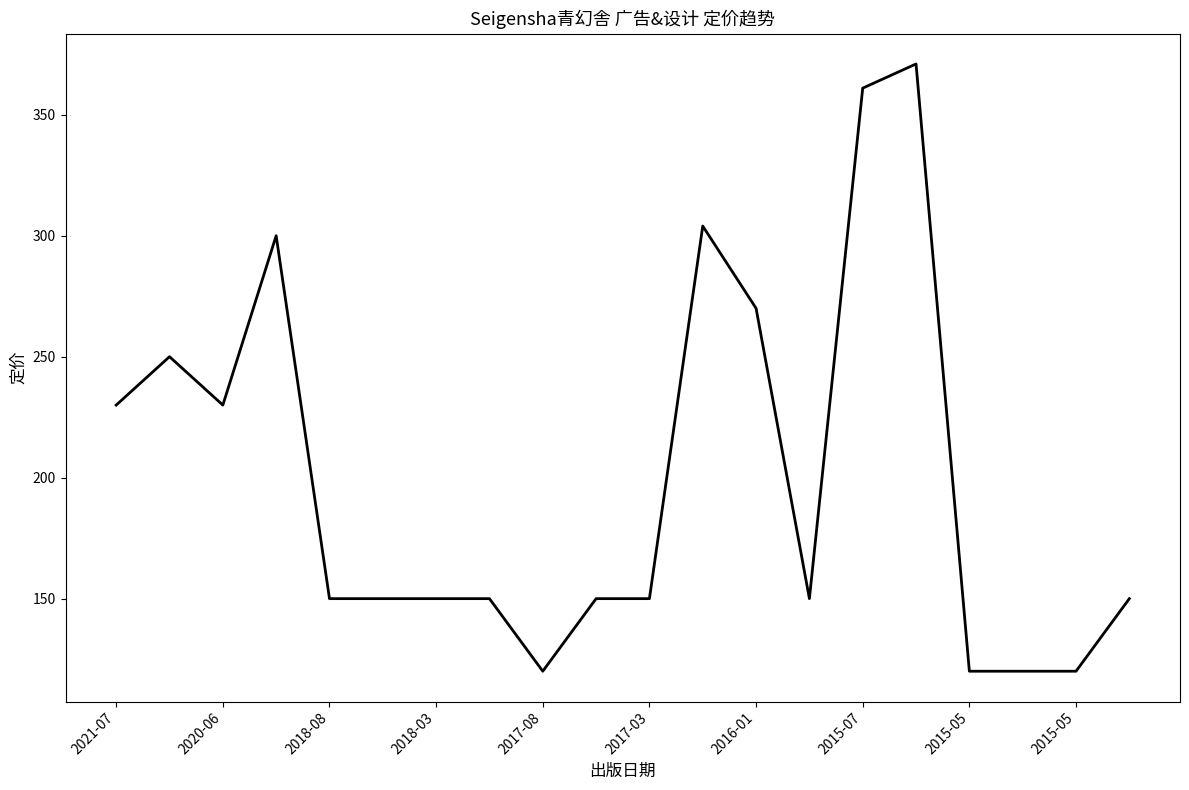

What is the maximum value shown in the chart?

371